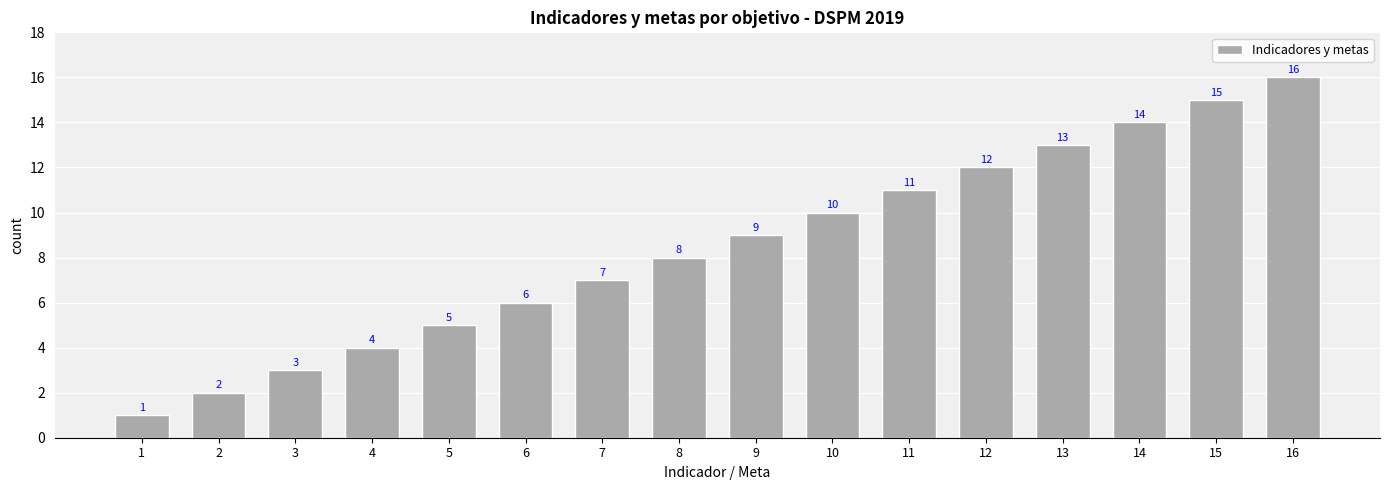

Are the bars horizontal?

No